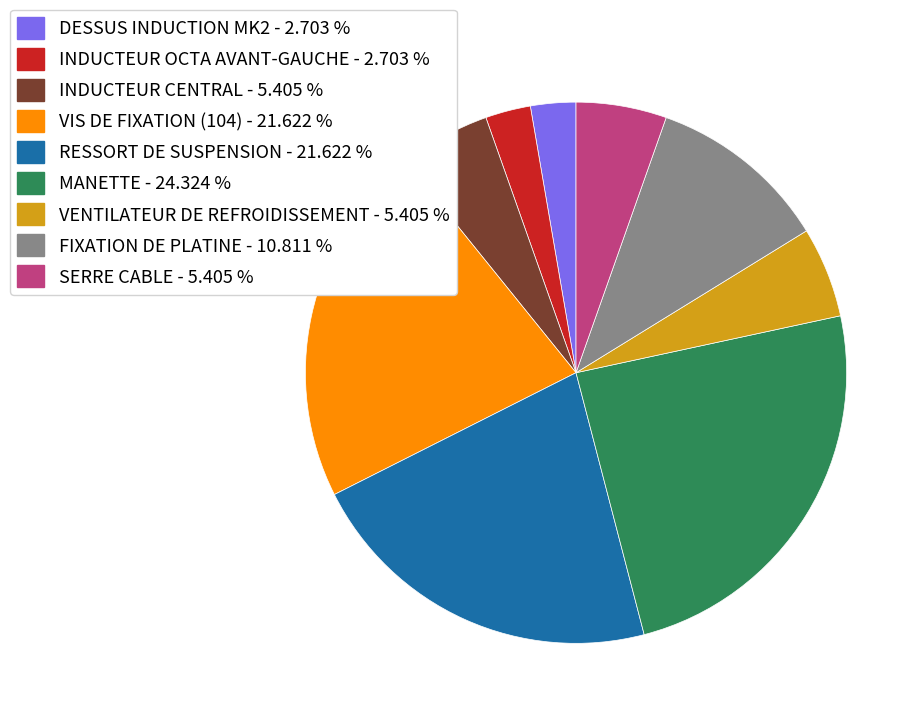

Does MANETTE - 24.324 % account for over 50% of the chart?

No